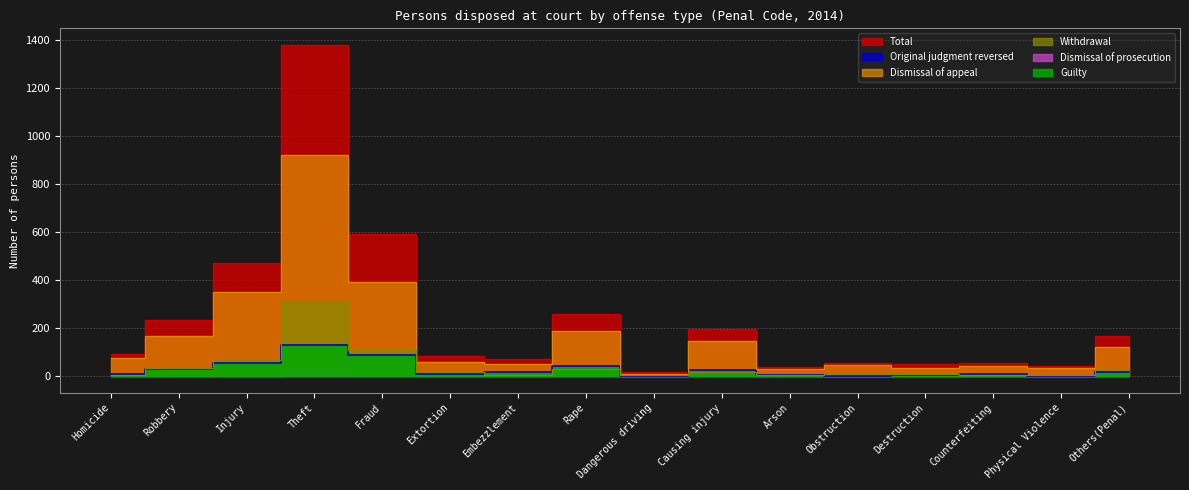

At which category is the sum across all series the highest?

Theft